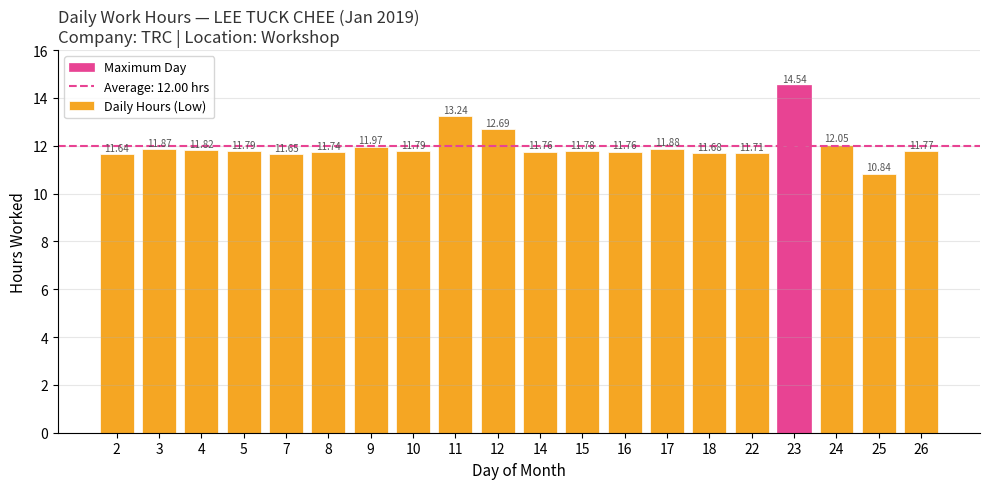

What is the value of the 20th bar from the left?

11.8